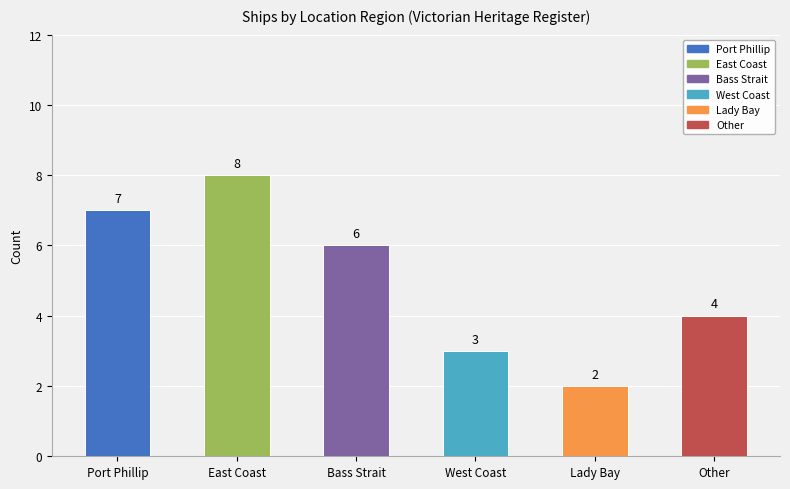

Does the chart contain stacked bars?

No